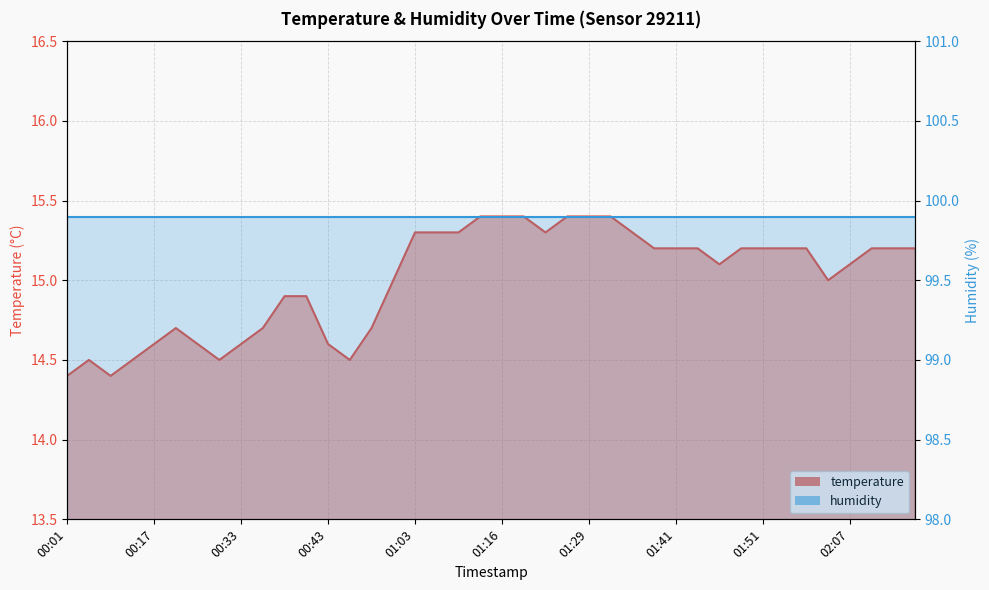

The chart shows a value of 15.2 at 02:13. True or false?

True